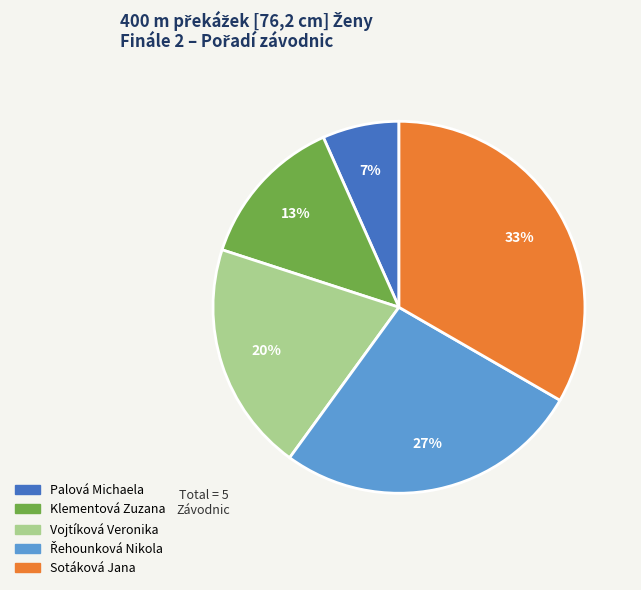

The Palová Michaela slice represents 7% of the pie. True or false?

True